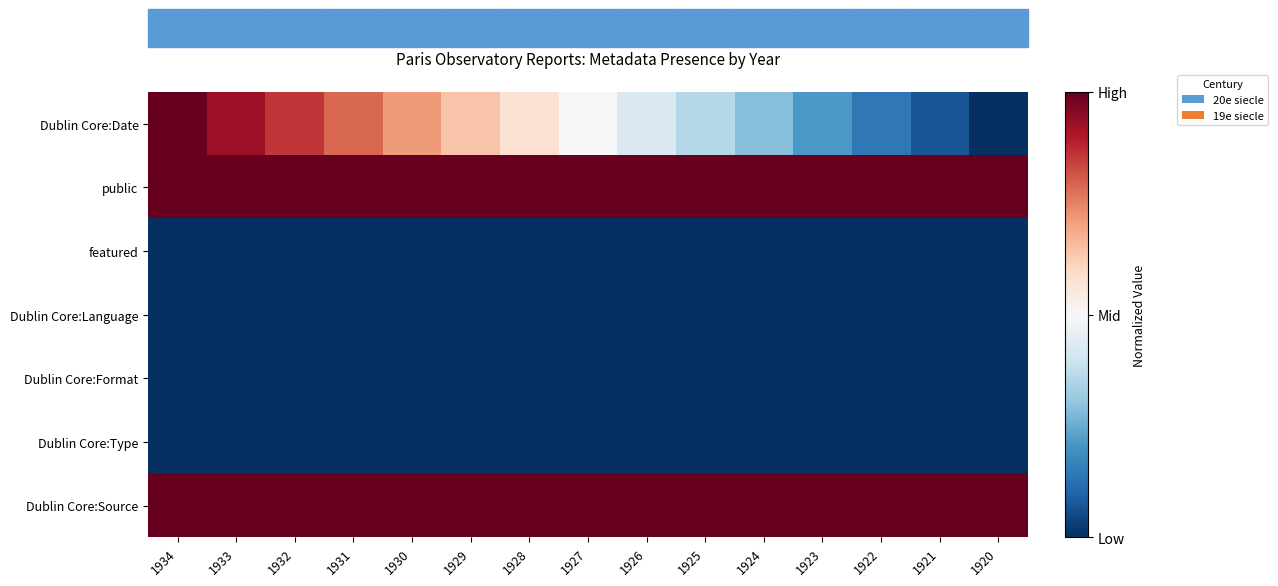

Reading left to right, transcribe all the data shown in this chart.

Dublin Core:Date: 1934=1.0	1933=0.9	1932=0.9	1931=0.8	1930=0.7	1929=0.6	1928=0.6	1927=0.5	1926=0.4	1925=0.4	1924=0.3	1923=0.2	1922=0.1	1921=0.1	1920=0.0
public: 1934=1.0	1933=1.0	1932=1.0	1931=1.0	1930=1.0	1929=1.0	1928=1.0	1927=1.0	1926=1.0	1925=1.0	1924=1.0	1923=1.0	1922=1.0	1921=1.0	1920=1.0
featured: 1934=0.0	1933=0.0	1932=0.0	1931=0.0	1930=0.0	1929=0.0	1928=0.0	1927=0.0	1926=0.0	1925=0.0	1924=0.0	1923=0.0	1922=0.0	1921=0.0	1920=0.0
Dublin Core:Language: 1934=0.0	1933=0.0	1932=0.0	1931=0.0	1930=0.0	1929=0.0	1928=0.0	1927=0.0	1926=0.0	1925=0.0	1924=0.0	1923=0.0	1922=0.0	1921=0.0	1920=0.0
Dublin Core:Format: 1934=0.0	1933=0.0	1932=0.0	1931=0.0	1930=0.0	1929=0.0	1928=0.0	1927=0.0	1926=0.0	1925=0.0	1924=0.0	1923=0.0	1922=0.0	1921=0.0	1920=0.0
Dublin Core:Type: 1934=0.0	1933=0.0	1932=0.0	1931=0.0	1930=0.0	1929=0.0	1928=0.0	1927=0.0	1926=0.0	1925=0.0	1924=0.0	1923=0.0	1922=0.0	1921=0.0	1920=0.0
Dublin Core:Source: 1934=1.0	1933=1.0	1932=1.0	1931=1.0	1930=1.0	1929=1.0	1928=1.0	1927=1.0	1926=1.0	1925=1.0	1924=1.0	1923=1.0	1922=1.0	1921=1.0	1920=1.0